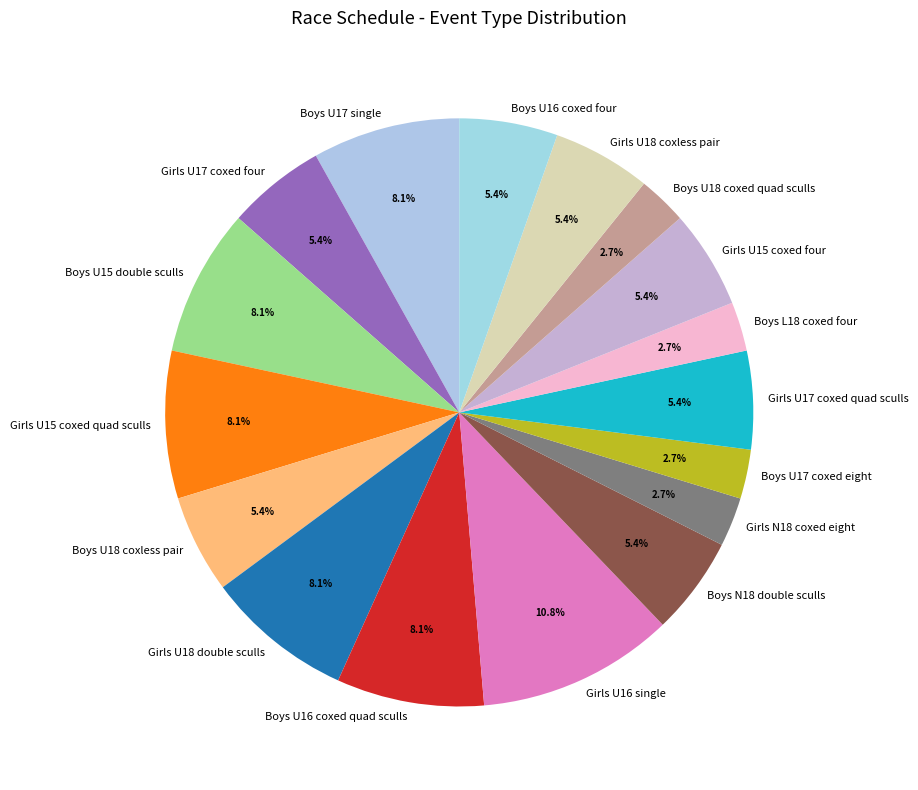

Which category has the biggest portion of the pie?

Girls U16 single